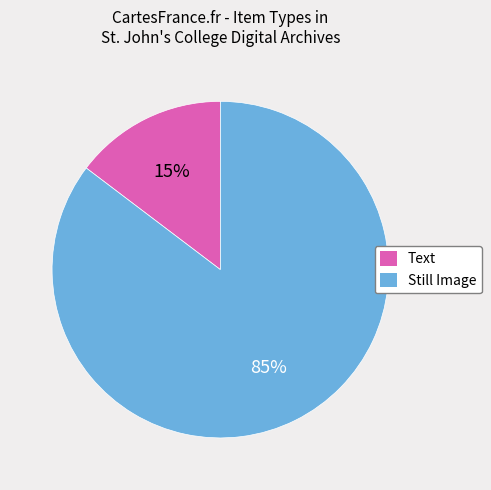

What percentage is the Still Image slice, to the nearest percent?

85%